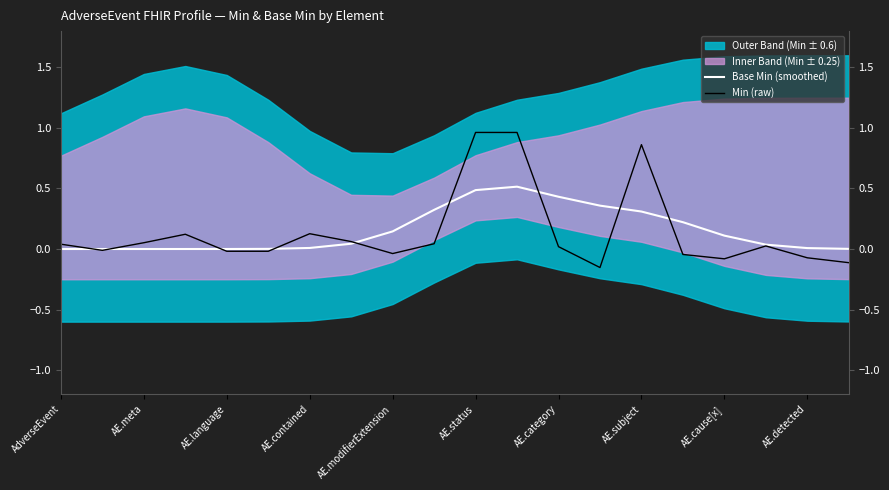

How many interior local valleys does the Min (raw) series have?

5